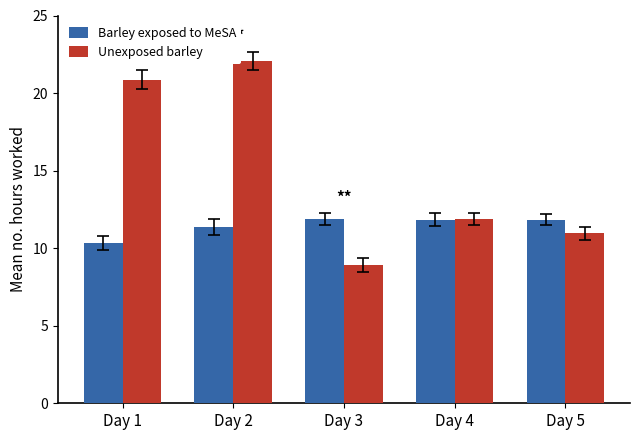

What is the approximate value of Unexposed barley at Day 2?

22.1